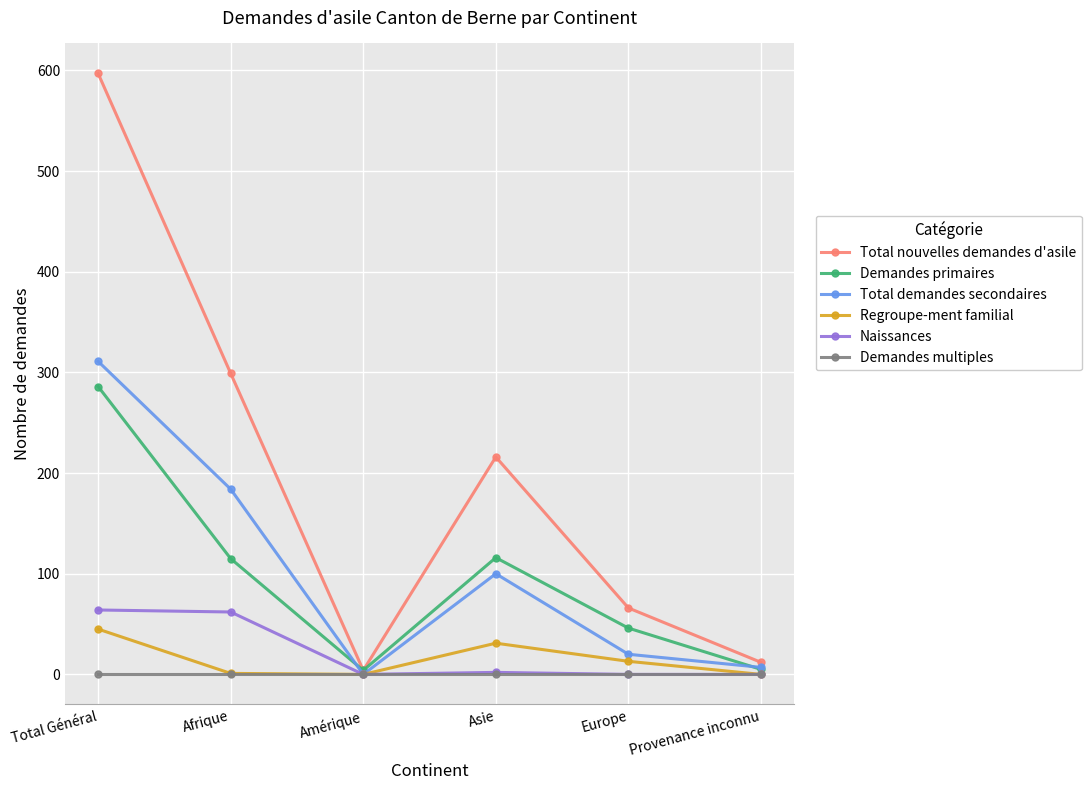

In Naissances, how many points are higher than both neighbors (excluding endpoints)?

1